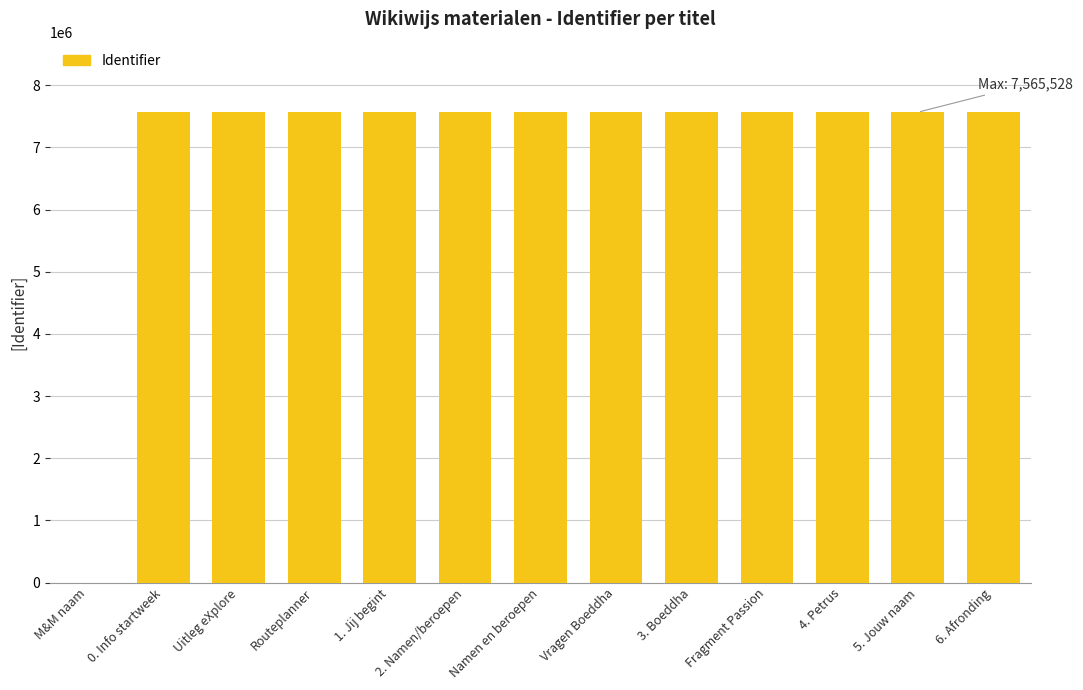

What is the maximum value shown in the chart?

7565528